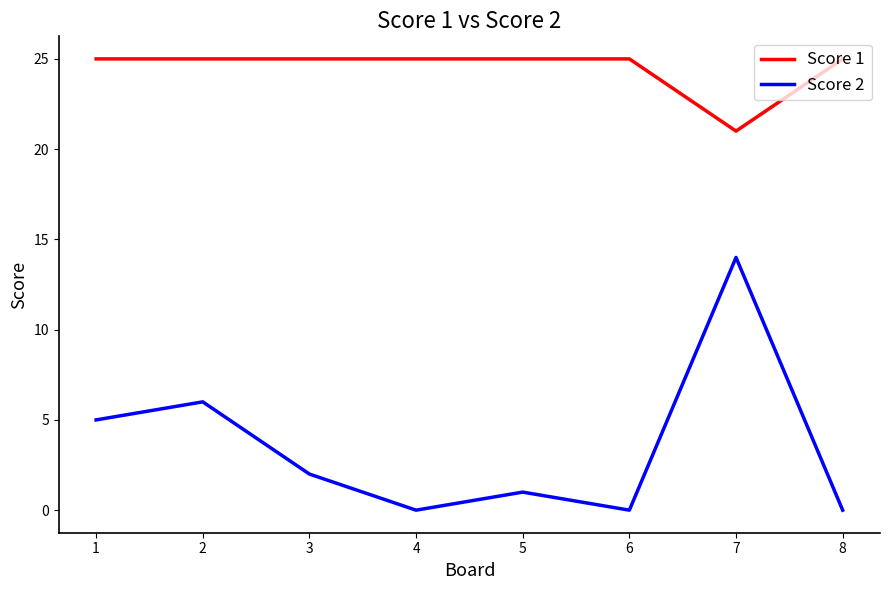

Does the chart have visible grid lines?

No